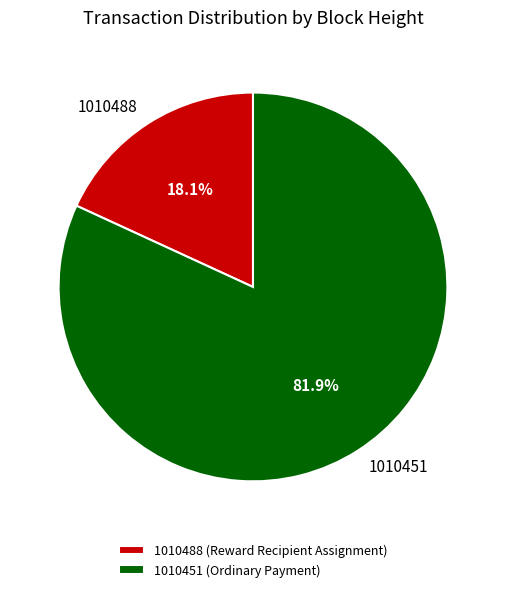

To the nearest percent, what is the combined percentage of 1010488 and 1010451?

100%